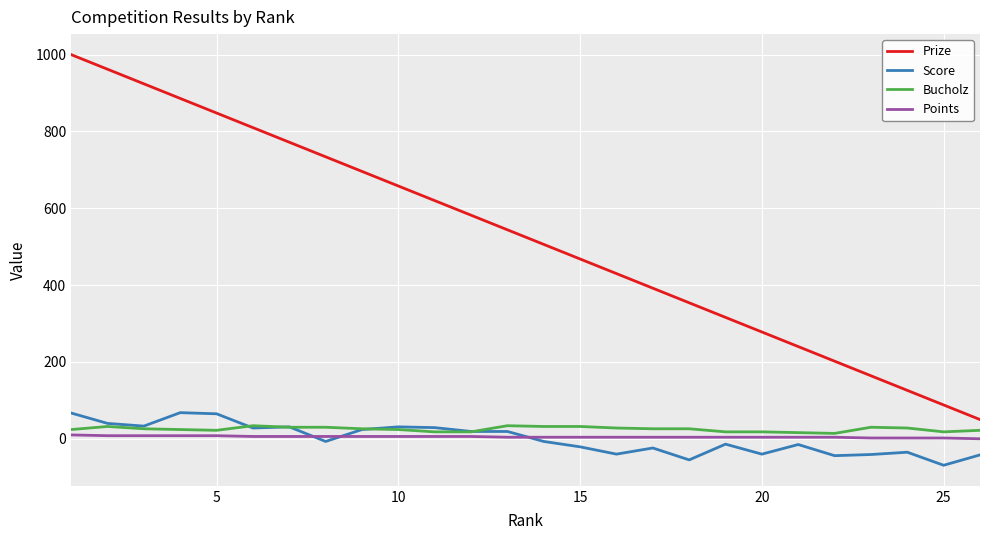

Which series has the largest range (max minus min)?

Prize